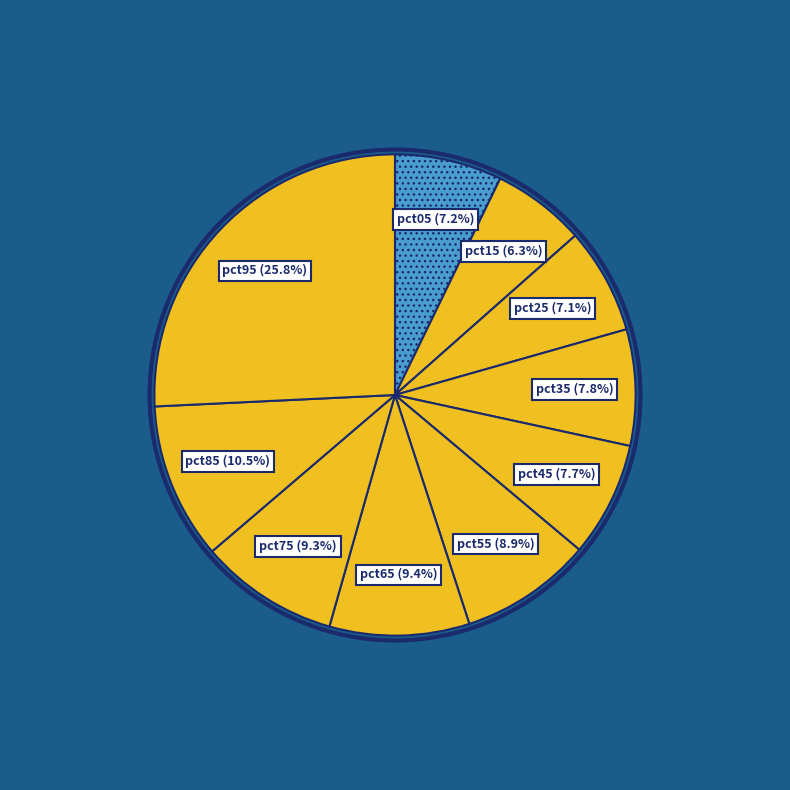

How many segments does this pie chart have?

10